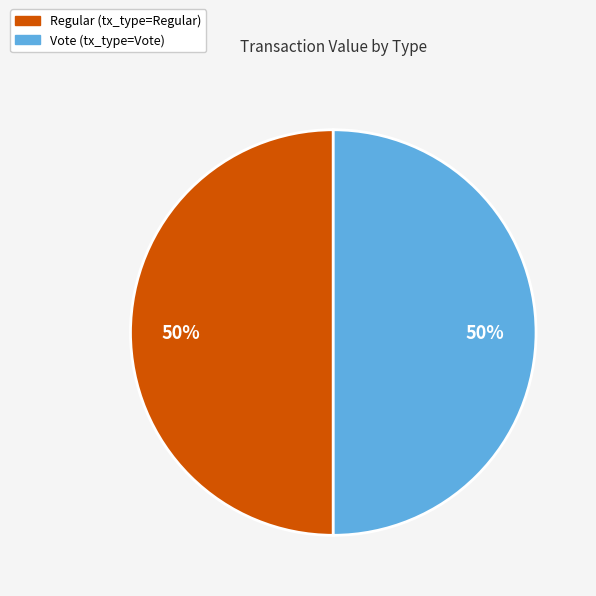

To the nearest percent, what is the average slice percentage?

50%